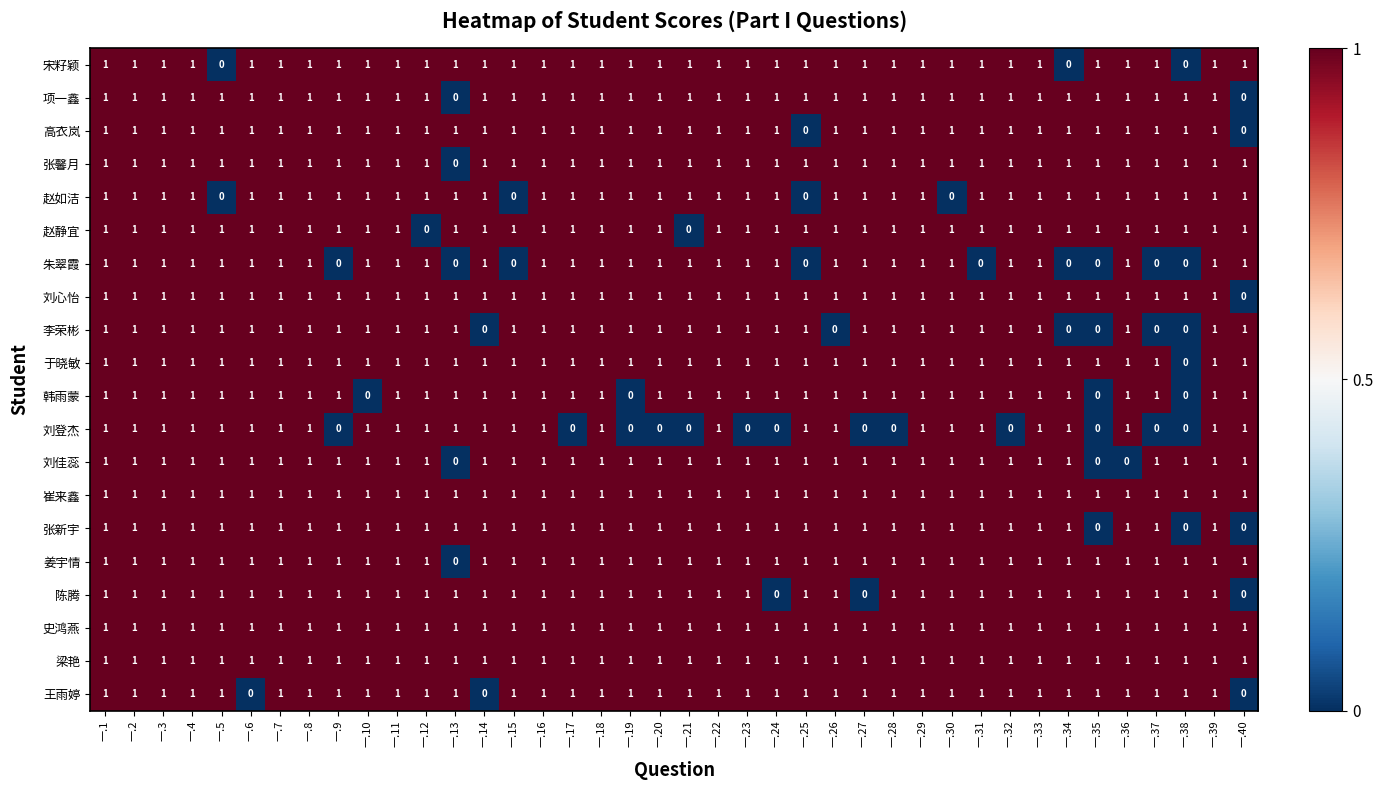

What is the sum of all 刘心怡 values?

39